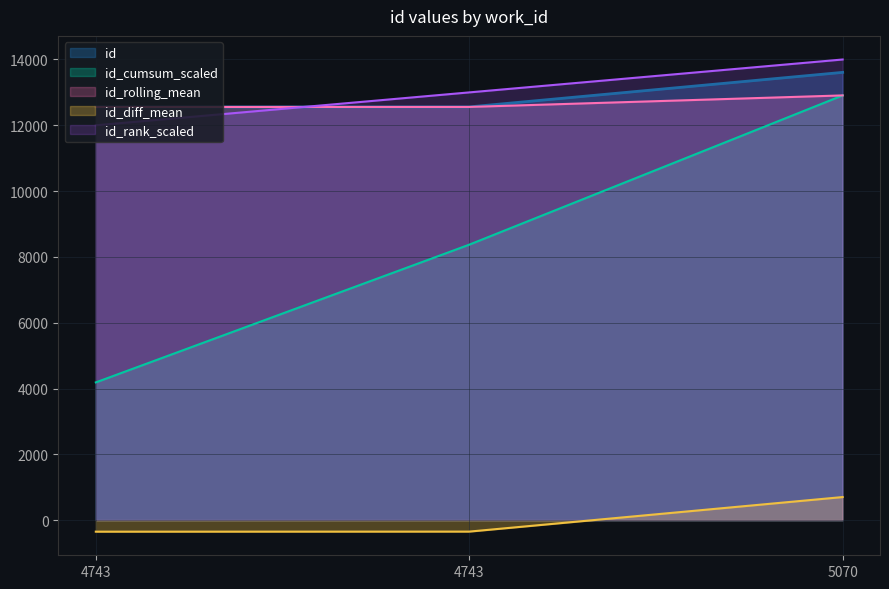

Reading left to right, transcribe all the data shown in this chart.

12557	12559	13609